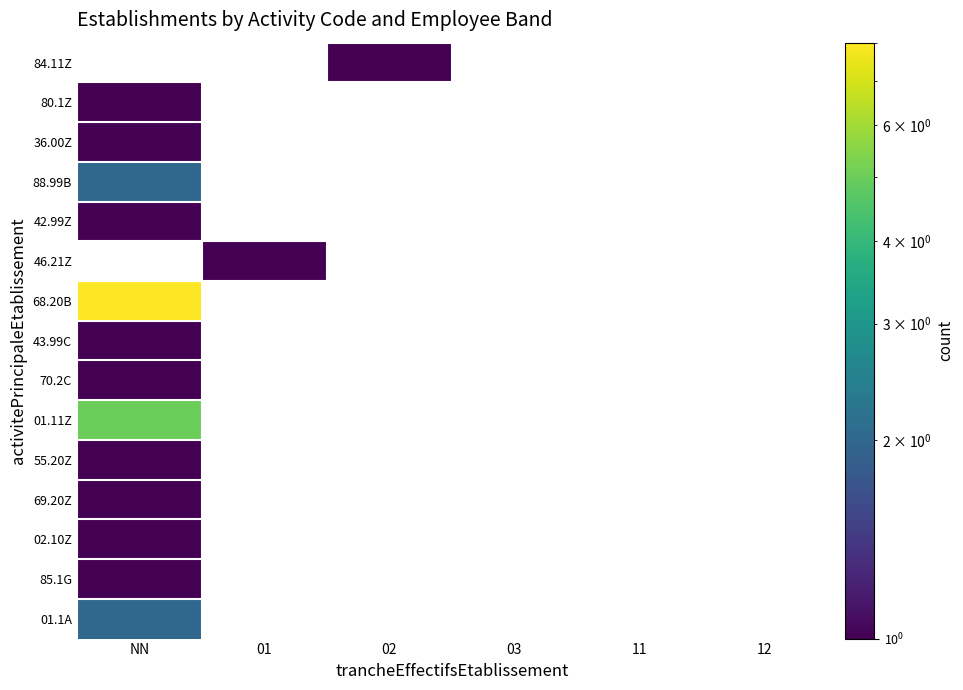

Count the number of data series in this chart.

15